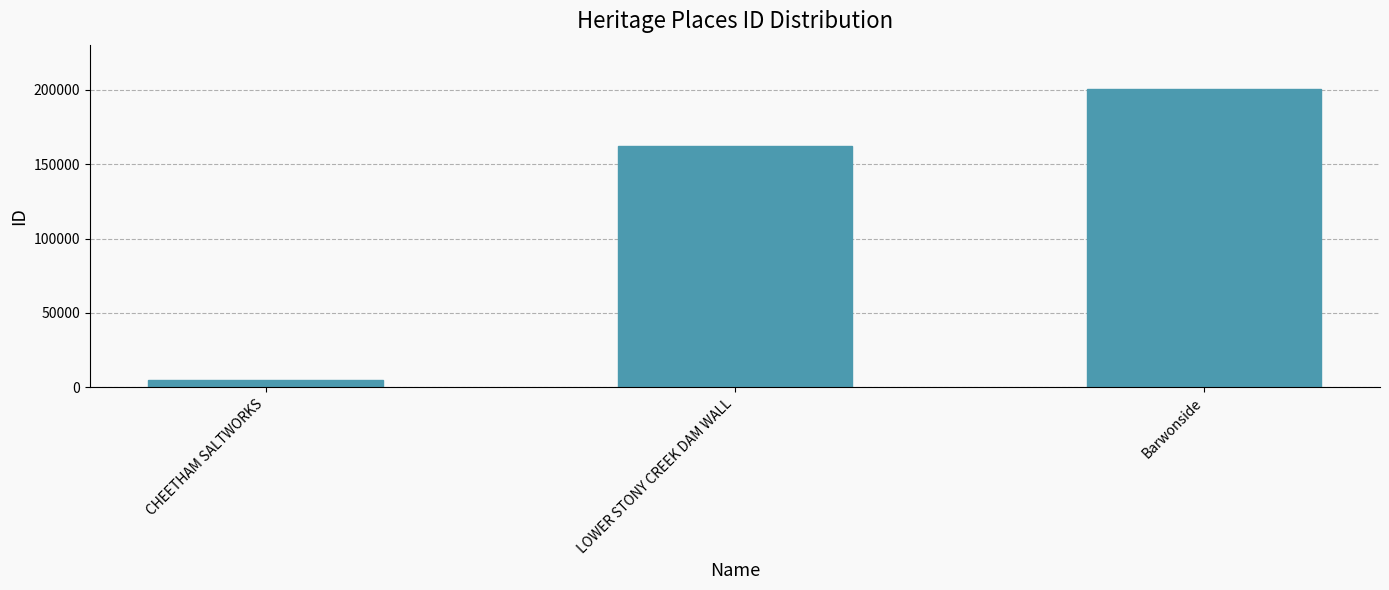

What is the approximate value at CHEETHAM SALTWORKS, to the nearest 50?

4800